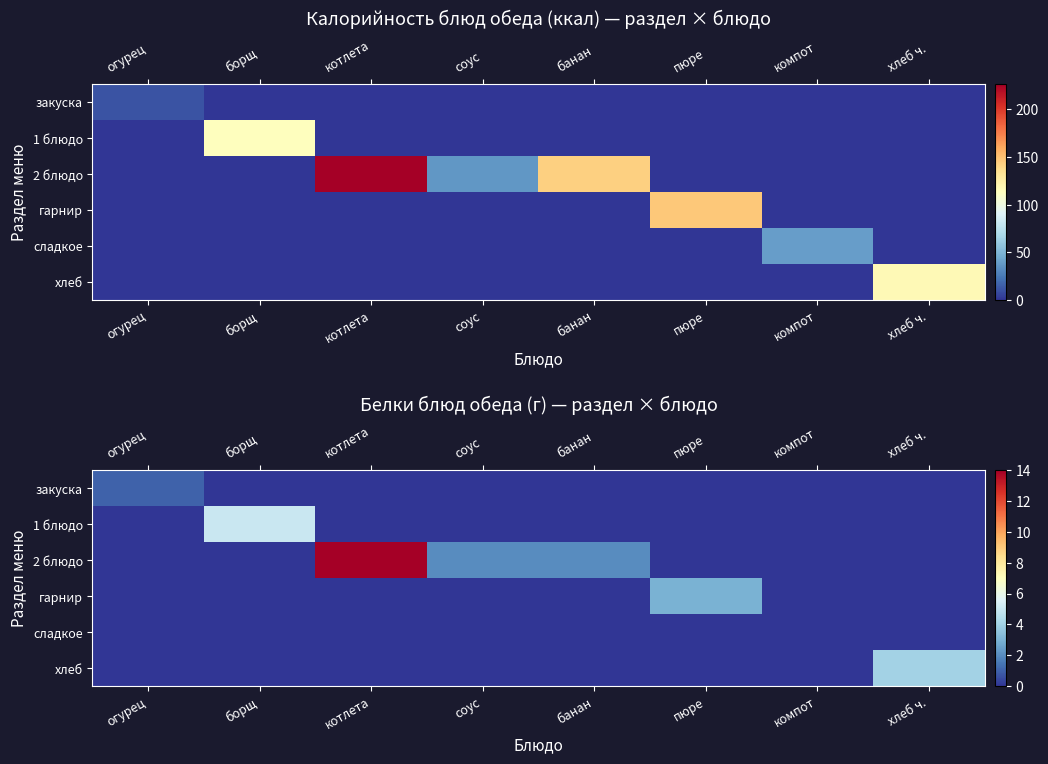

Which series has the largest total across all categories?

2 блюдо